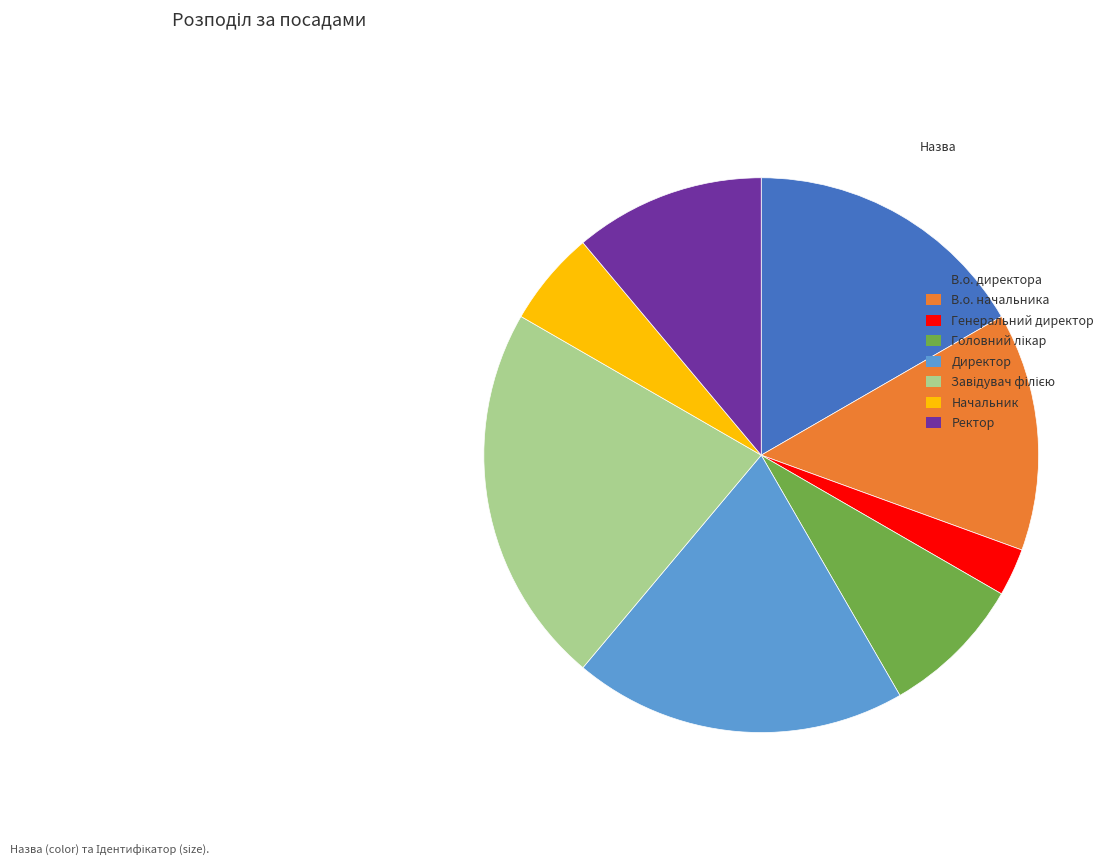

Count the number of slices in the pie.

8